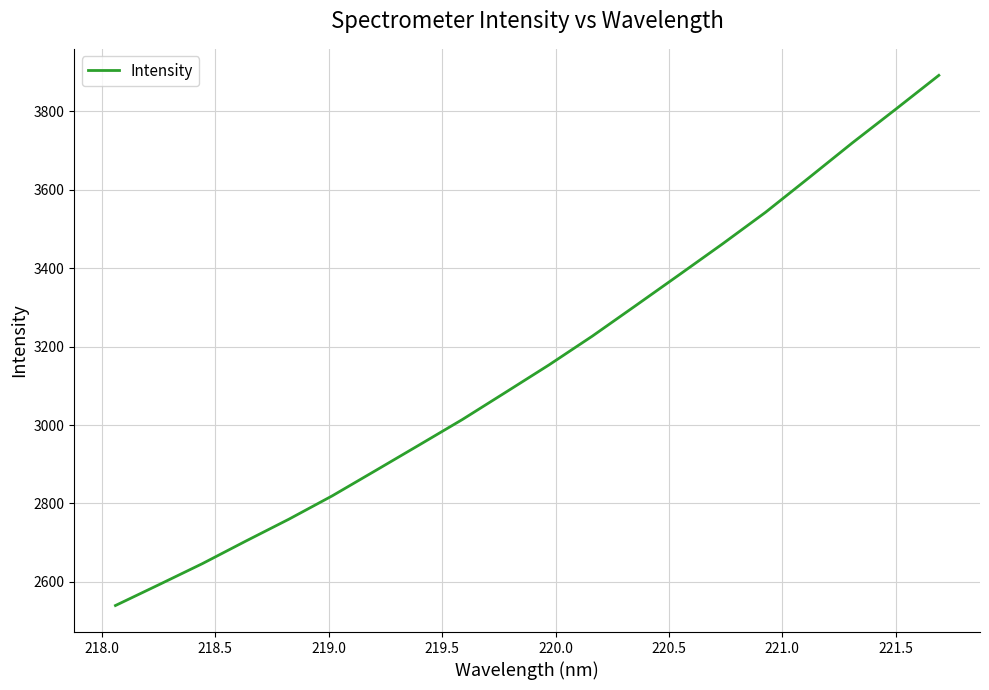

What is the difference between the maximum and minimum values?

1352.2